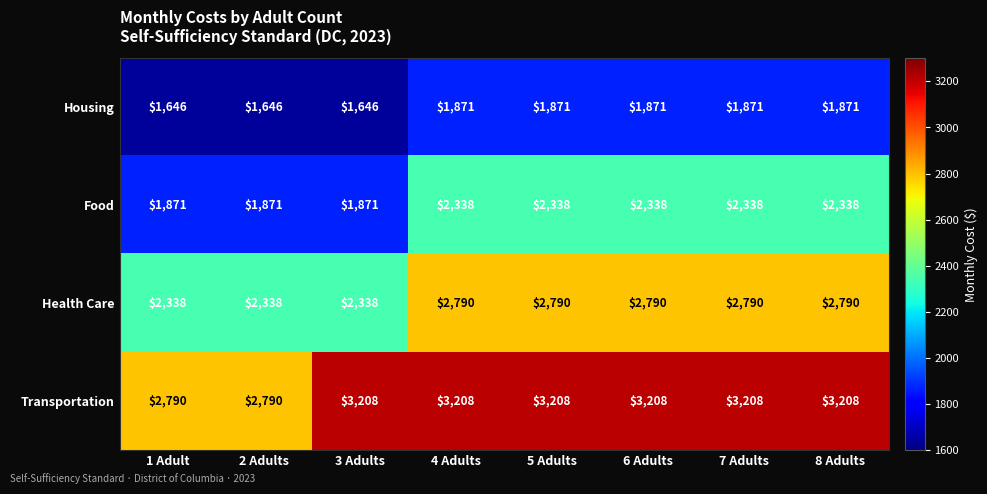

The value of Housing at 6 Adults is 3117. True or false?

False